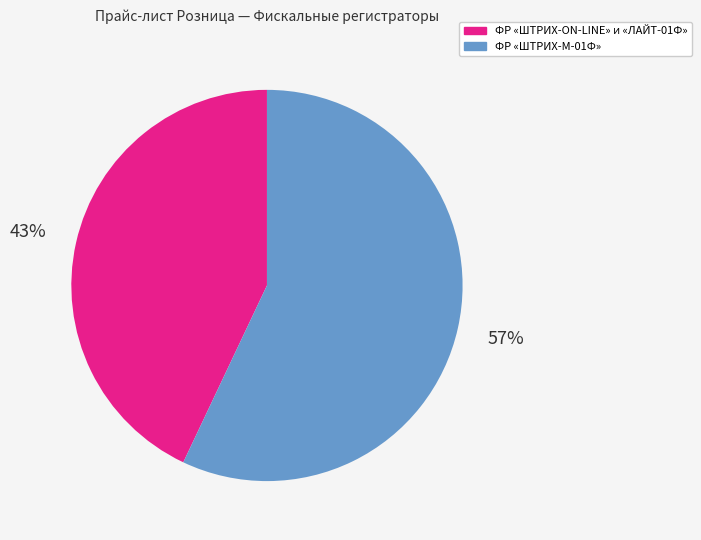

To the nearest percent, what is the average slice percentage?

50%